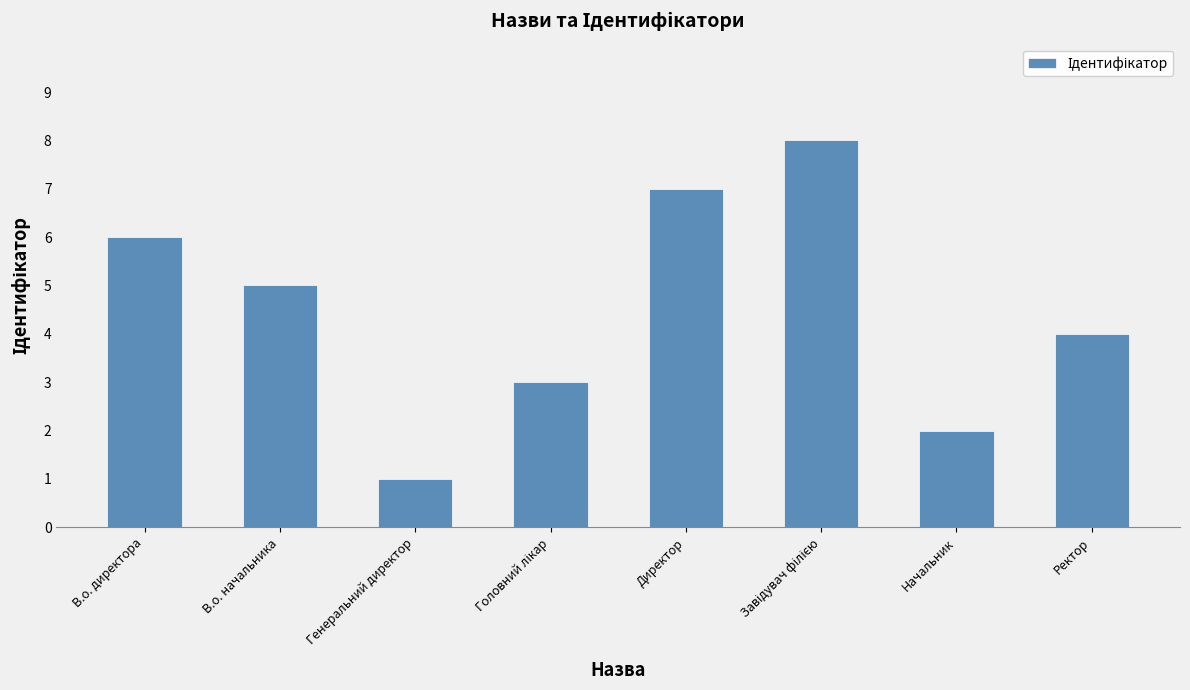

Where does the data first go above 5?

В.о. директора